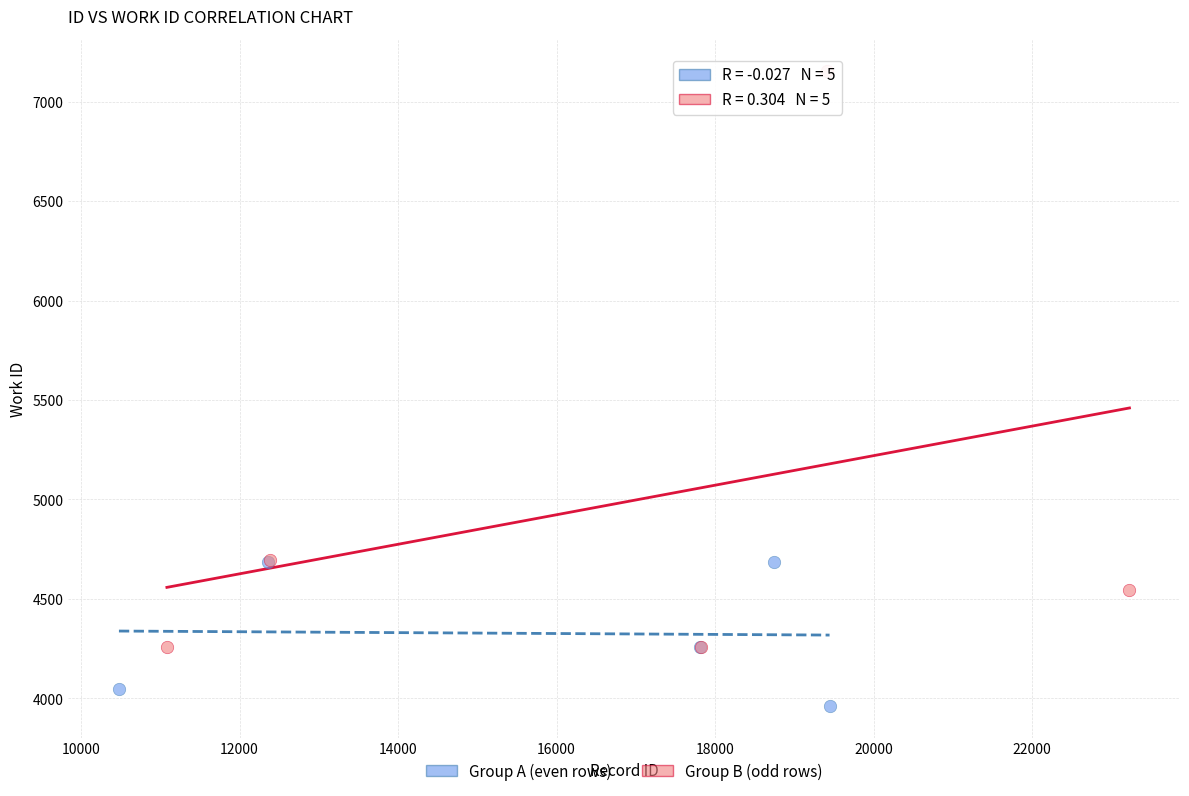

Which series contains the highest Y value?

Group B (odd rows)